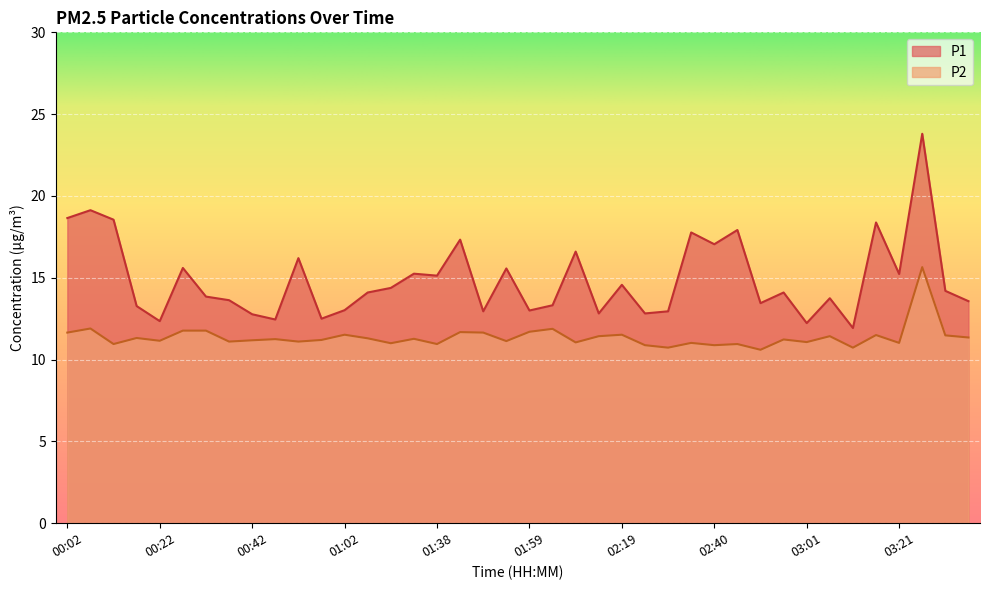

Which has a higher value, 02:35 or 01:33?

02:35